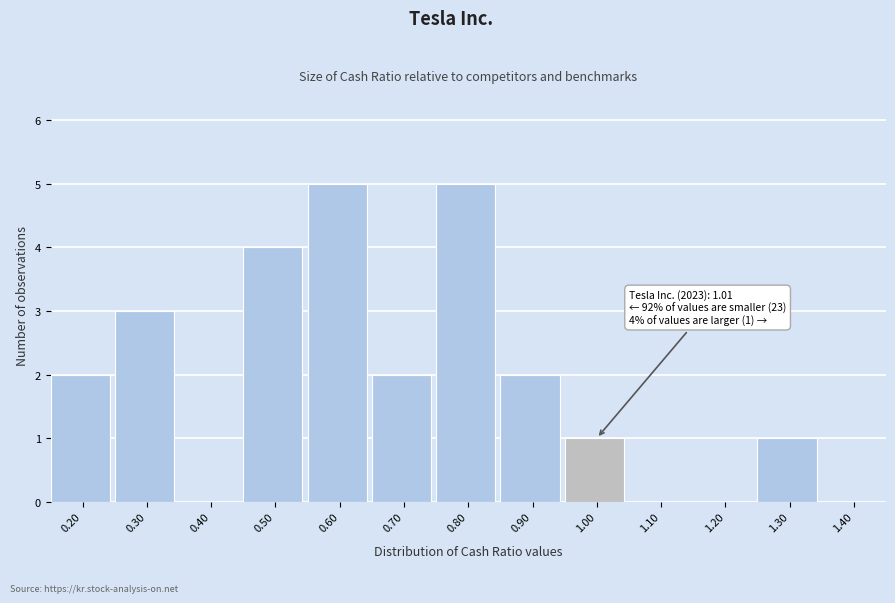

Reading right to left, transcribe all the data shown in this chart.

1.40=0	1.30=1	1.20=0	1.10=0	1.00=1	0.90=2	0.80=5	0.70=2	0.60=5	0.50=4	0.40=0	0.30=3	0.20=2